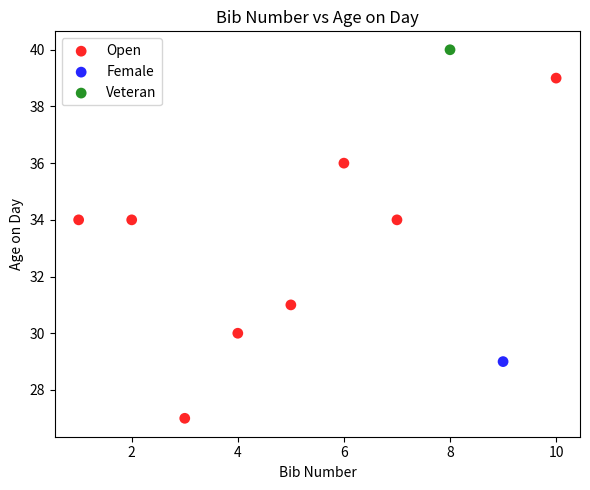

What are all the series names shown in the legend?

Open, Female, Veteran